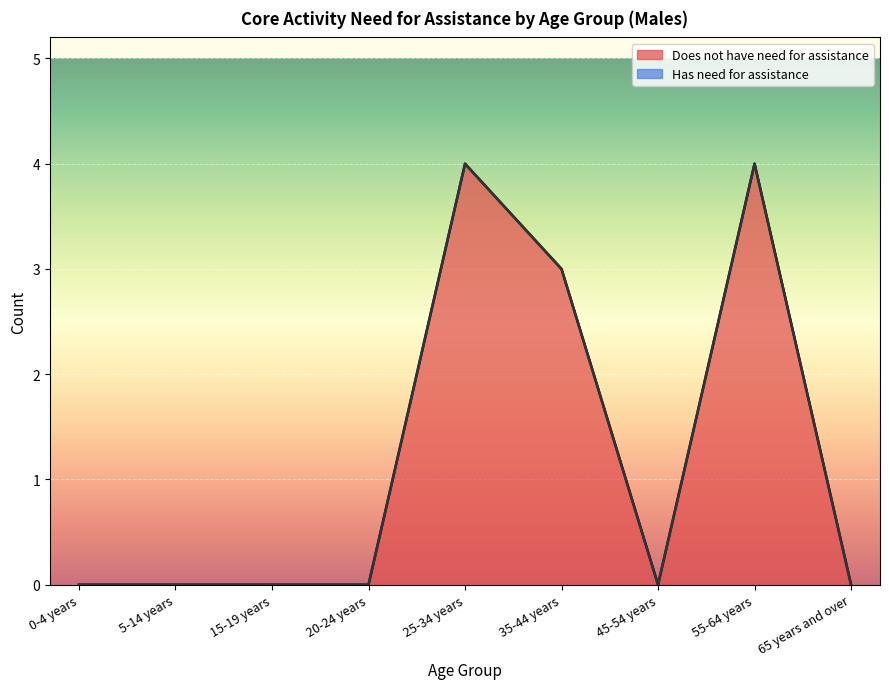

Reading right to left, transcribe all the data shown in this chart.

0	4	0	3	4	0	0	0	0